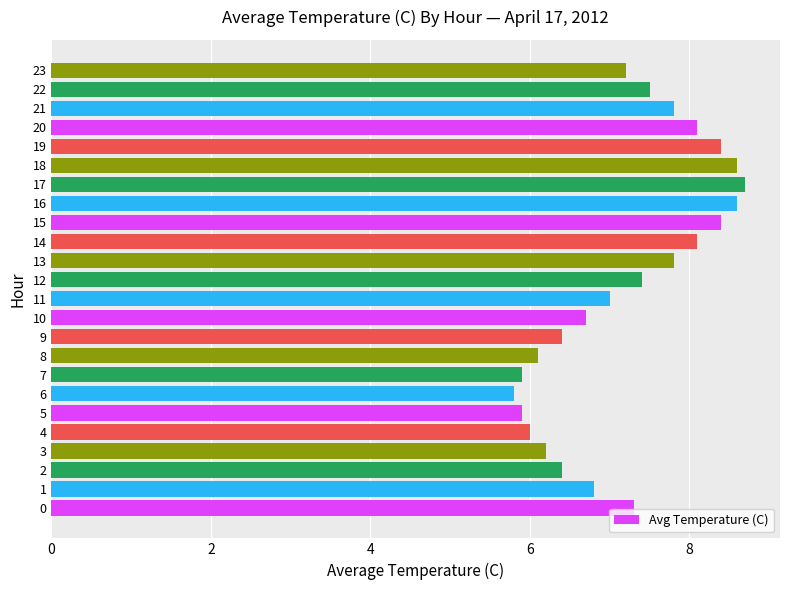

The chart shows a value of 10.9 at 2. True or false?

False